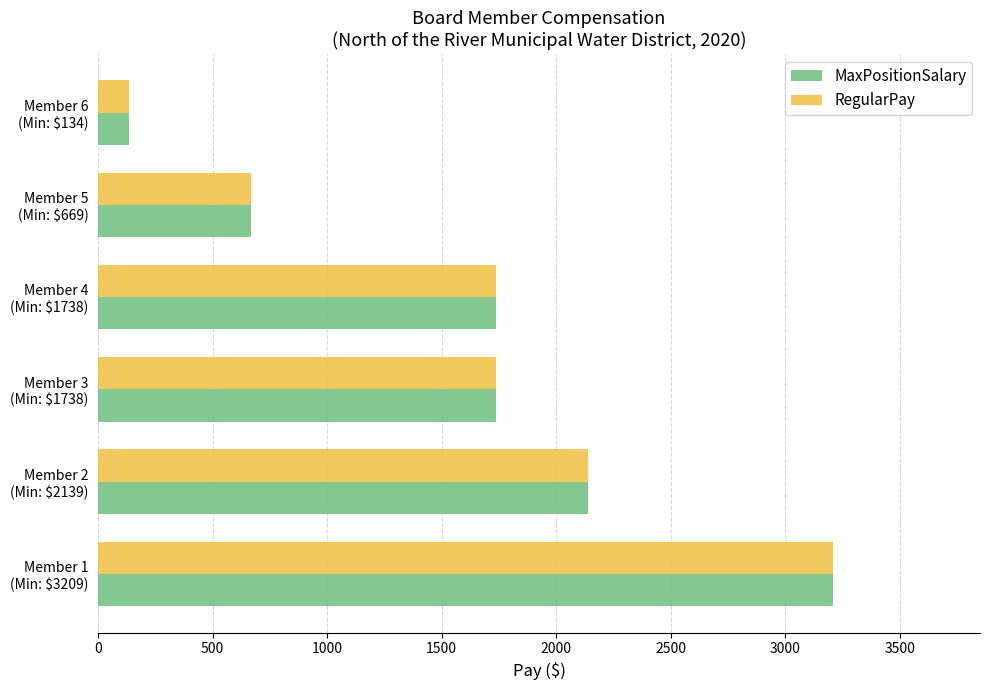

At which category does the chart reach its minimum across all series?

Member 6
(Min: $134)